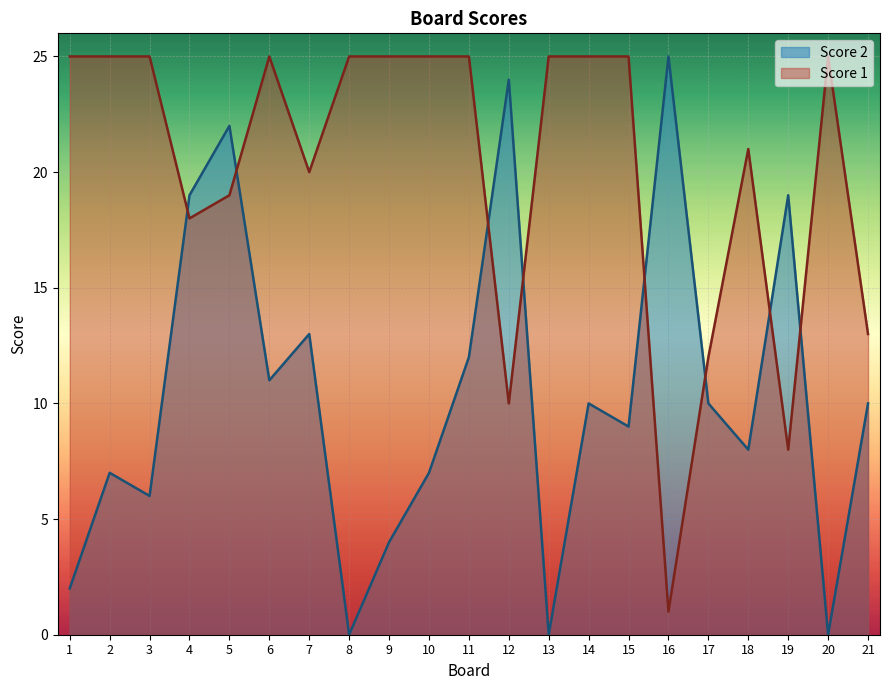

Rank the series at 18 from lowest to highest value.

Score 2, Score 1